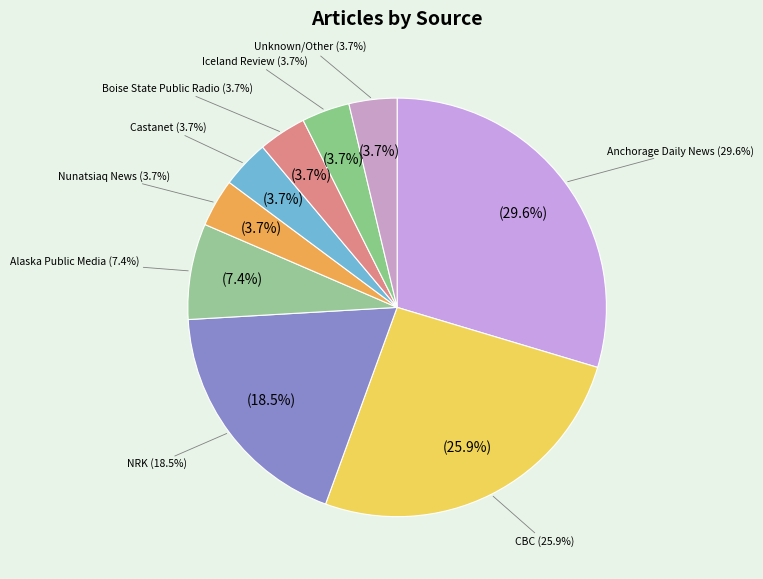

What is the change in value from NRK to Boise State Public Radio?

-4